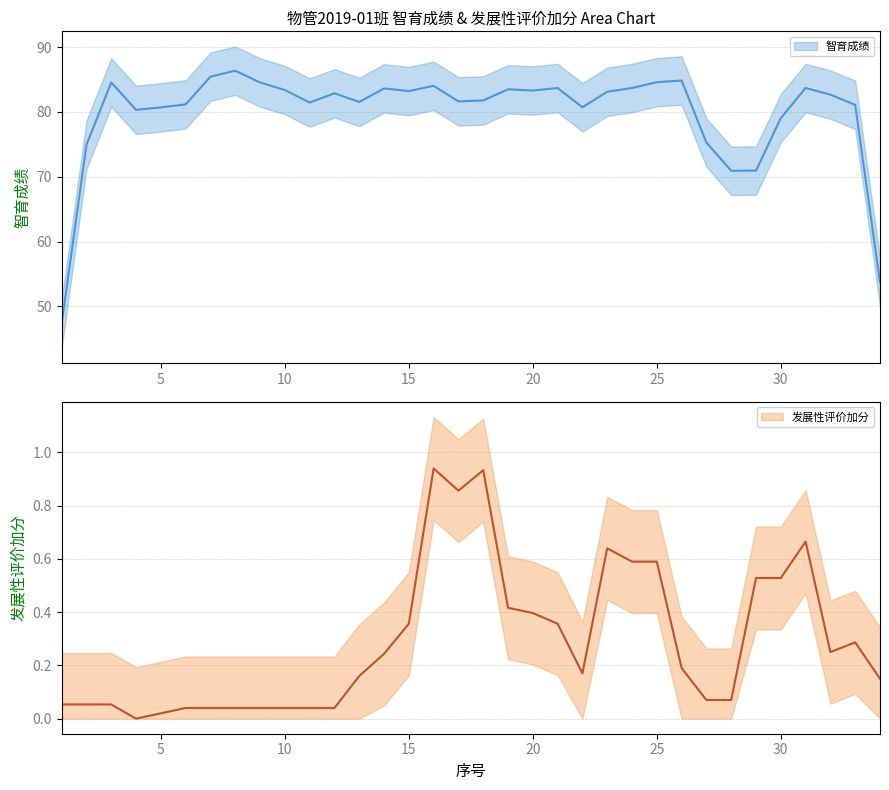

True or false: 智育成绩 and 发展性评价加分 intersect in this chart.

False